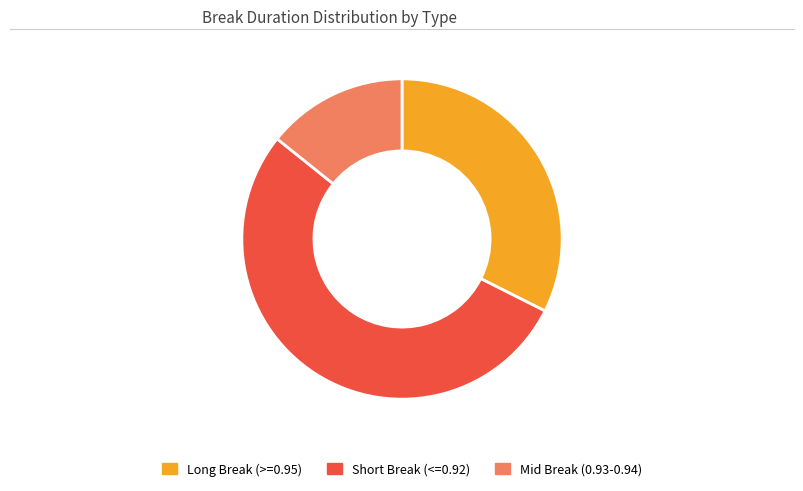

Does any single category account for the majority?

Yes